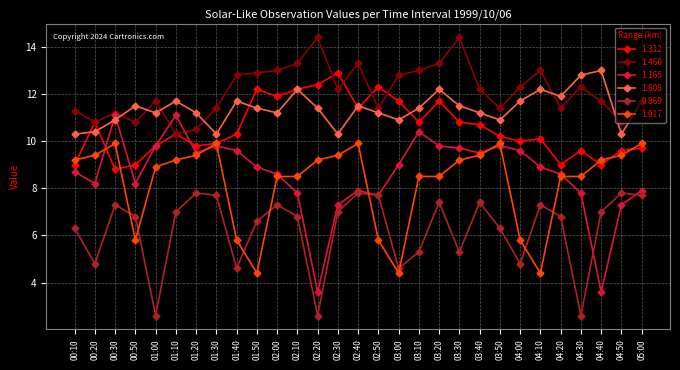

Reading right to left, extract all data points from this chart.

1.312: 05:00=9.7	04:50=9.6	04:40=9.0	04:30=9.6	04:20=9.0	04:10=10.1	04:00=10.0	03:50=10.2	03:40=10.7	03:30=10.8	03:20=11.7	03:10=10.8	03:00=11.7	02:50=12.3	02:40=11.4	02:30=12.9	02:20=12.4	02:10=12.2	02:00=11.9	01:50=12.2	01:40=10.3	01:30=9.9	01:20=9.8	01:10=10.3	01:00=9.8	00:50=9.0	00:30=8.8	00:20=10.8	00:10=9.0
1.460: 05:00=11.4	04:50=10.8	04:40=11.7	04:30=12.3	04:20=11.4	04:10=13.0	04:00=12.3	03:50=11.4	03:40=12.2	03:30=14.4	03:20=13.3	03:10=13.0	03:00=12.8	02:50=11.4	02:40=13.3	02:30=12.2	02:20=14.4	02:10=13.3	02:00=13.0	01:50=12.9	01:40=12.8	01:30=11.4	01:20=10.5	01:10=10.3	01:00=11.7	00:50=10.8	00:30=11.2	00:20=10.8	00:10=11.3
1.165: 05:00=7.9	04:50=7.3	04:40=3.6	04:30=7.8	04:20=8.6	04:10=8.9	04:00=9.6	03:50=9.8	03:40=9.5	03:30=9.7	03:20=9.8	03:10=10.4	03:00=9.0	02:50=7.7	02:40=7.9	02:30=7.3	02:20=3.6	02:10=7.8	02:00=8.6	01:50=8.9	01:40=9.6	01:30=9.8	01:20=9.5	01:10=11.1	01:00=9.8	00:50=8.2	00:30=11.1	00:20=8.2	00:10=8.7
1.608: 05:00=11.7	04:50=10.3	04:40=13.0	04:30=12.8	04:20=11.9	04:10=12.2	04:00=11.7	03:50=10.9	03:40=11.2	03:30=11.5	03:20=12.2	03:10=11.4	03:00=10.9	02:50=11.2	02:40=11.5	02:30=10.3	02:20=11.4	02:10=12.2	02:00=11.2	01:50=11.4	01:40=11.7	01:30=10.3	01:20=11.2	01:10=11.7	01:00=11.2	00:50=11.5	00:30=10.9	00:20=10.4	00:10=10.3
0.869: 05:00=7.7	04:50=7.8	04:40=7.0	04:30=2.6	04:20=6.8	04:10=7.3	04:00=4.8	03:50=6.3	03:40=7.4	03:30=5.3	03:20=7.4	03:10=5.3	03:00=4.6	02:50=7.7	02:40=7.8	02:30=7.0	02:20=2.6	02:10=6.8	02:00=7.3	01:50=6.6	01:40=4.6	01:30=7.7	01:20=7.8	01:10=7.0	01:00=2.6	00:50=6.8	00:30=7.3	00:20=4.8	00:10=6.3
1.017: 05:00=9.9	04:50=9.4	04:40=9.2	04:30=8.5	04:20=8.5	04:10=4.4	04:00=5.8	03:50=9.9	03:40=9.4	03:30=9.2	03:20=8.5	03:10=8.5	03:00=4.4	02:50=5.8	02:40=9.9	02:30=9.4	02:20=9.2	02:10=8.5	02:00=8.5	01:50=4.4	01:40=5.8	01:30=9.9	01:20=9.4	01:10=9.2	01:00=8.9	00:50=5.8	00:30=9.9	00:20=9.4	00:10=9.2